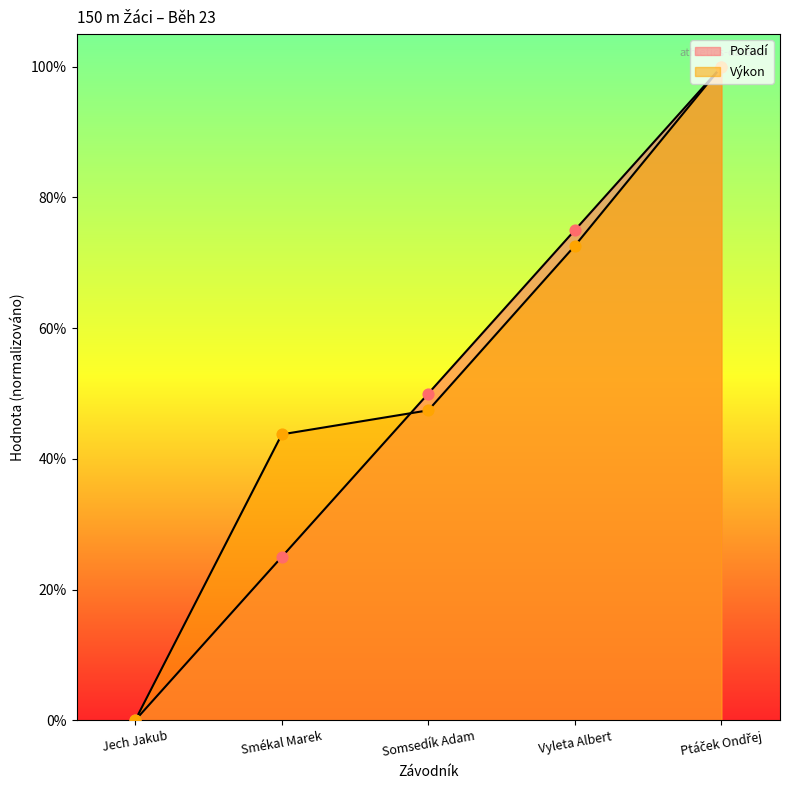

Is the value of Pořadí at Ptáček Ondřej greater than the value of Výkon at Ptáček Ondřej?

No